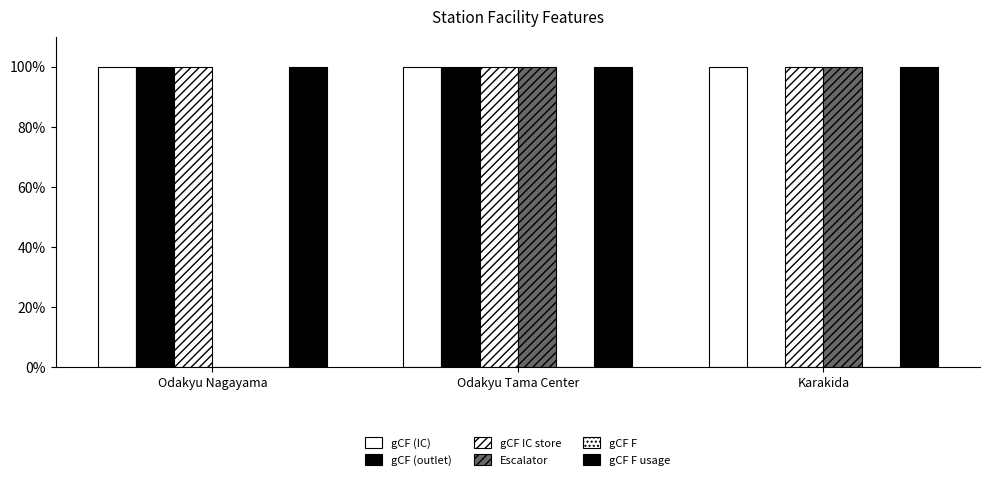

At which category is the sum across all series the highest?

Odakyu Tama Center